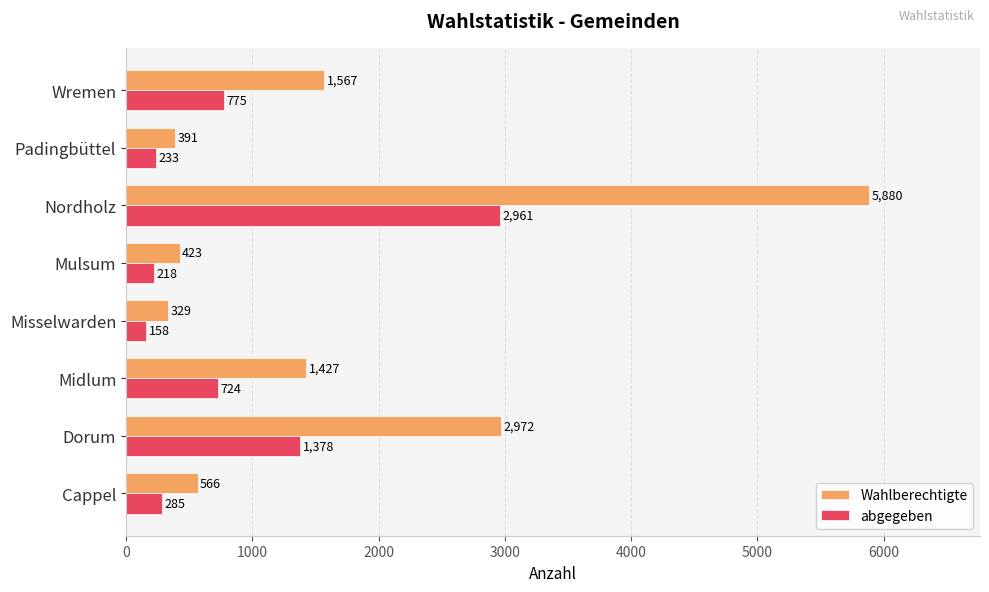

What is the total value across all series at Cappel?

851